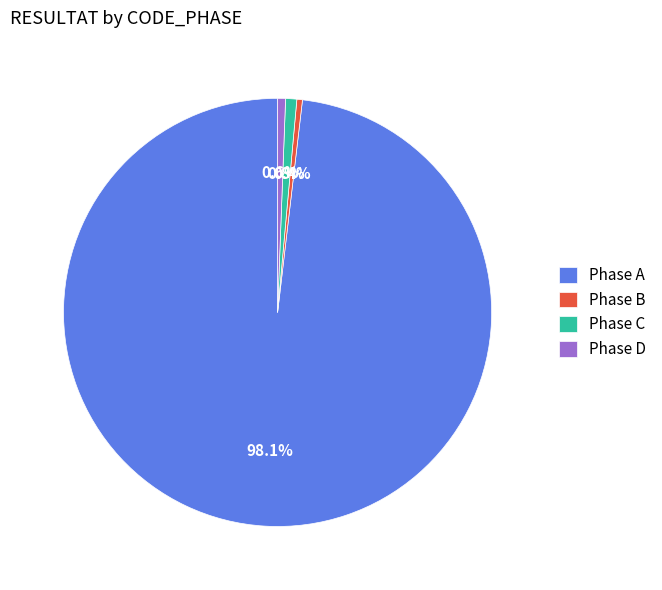

To the nearest percent, what is the average slice percentage?

25%